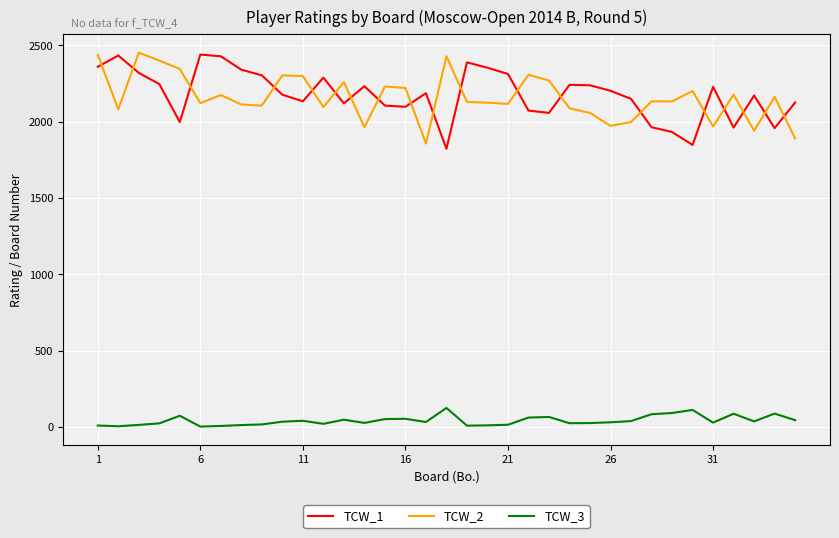

What is the maximum value shown in the chart?

2452